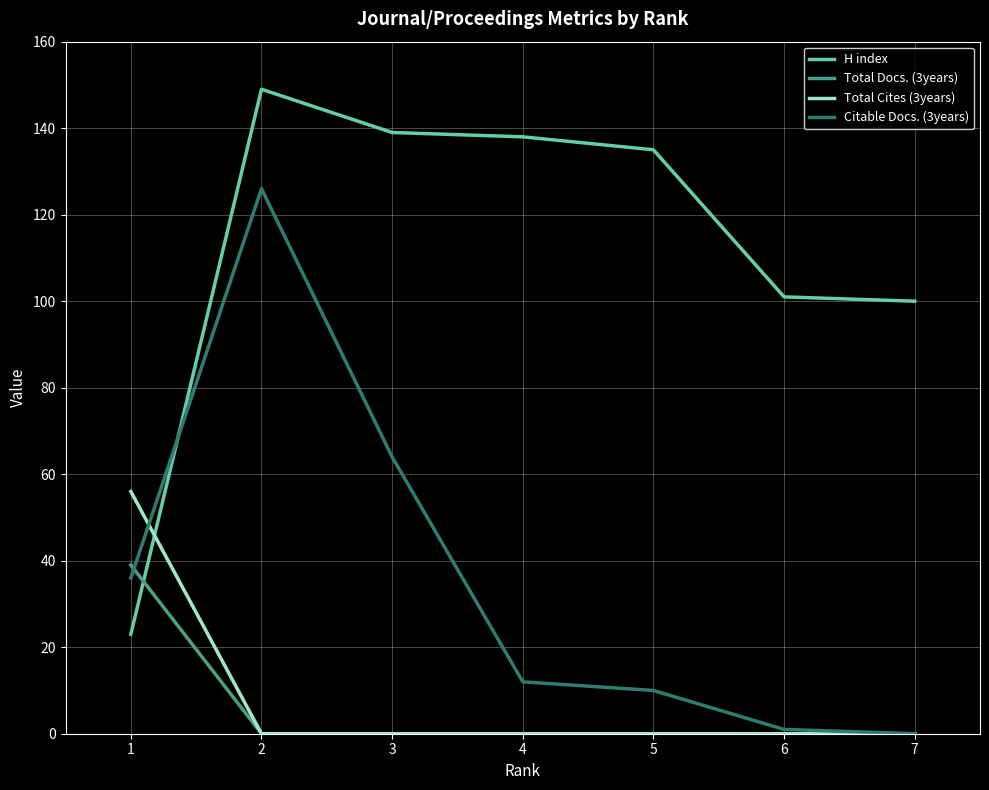

Between which two adjacent categories do H index and Citable Docs. (3years) first intersect?

1 and 2